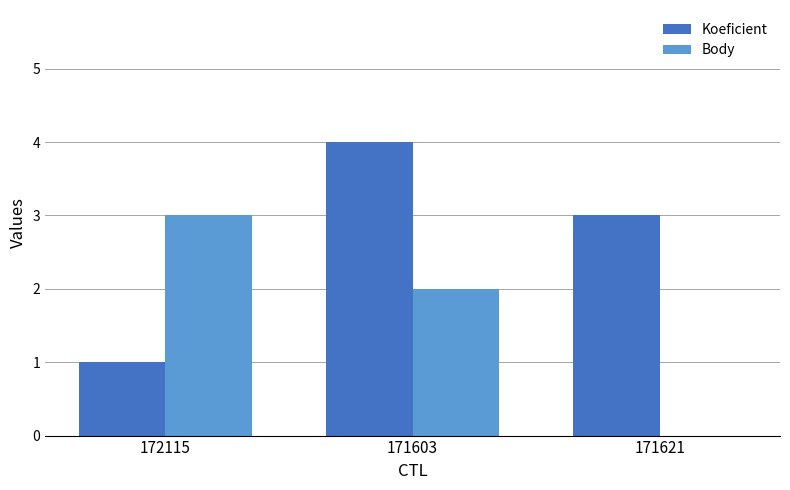

Is it true that Body equals 3 at 172115?

True